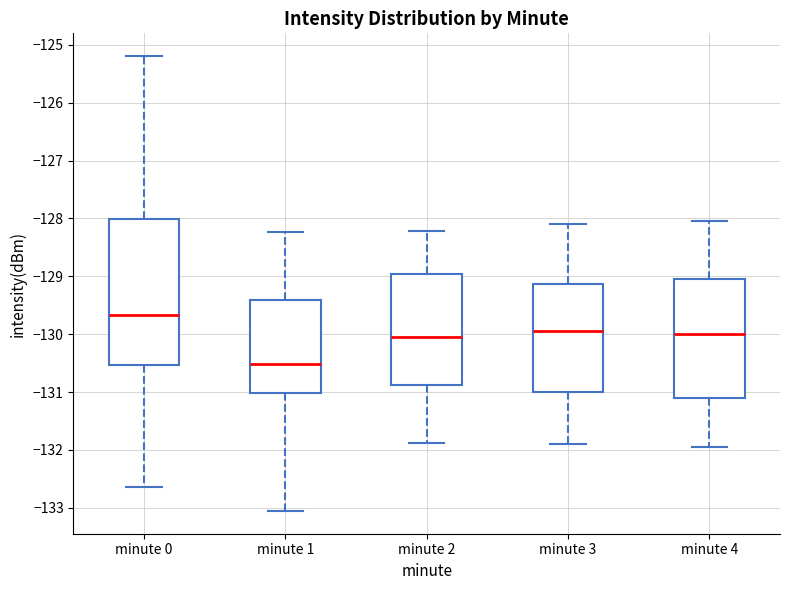

Which box's median line is the highest?

minute 0